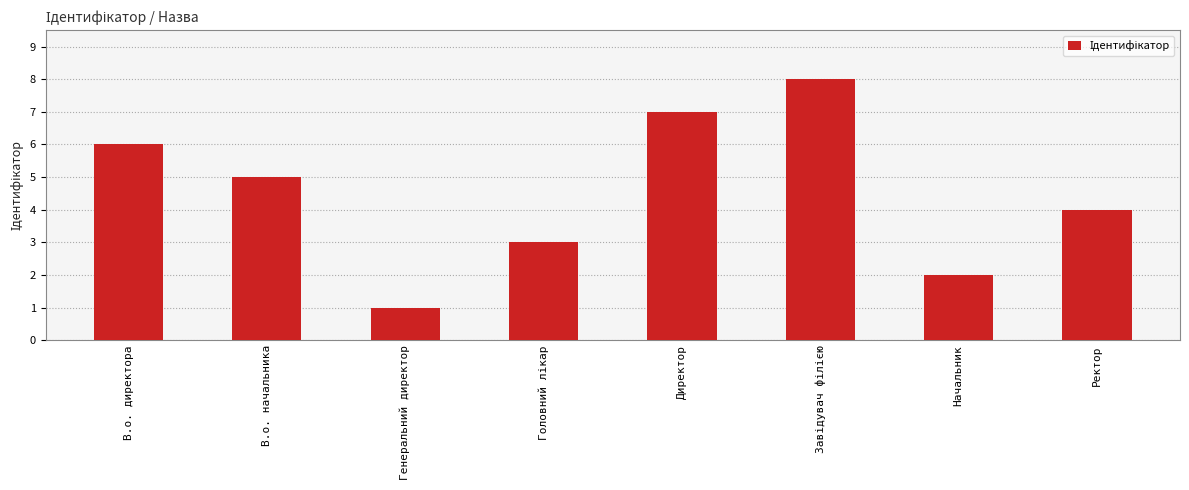

How many distinct data groups are displayed?

1